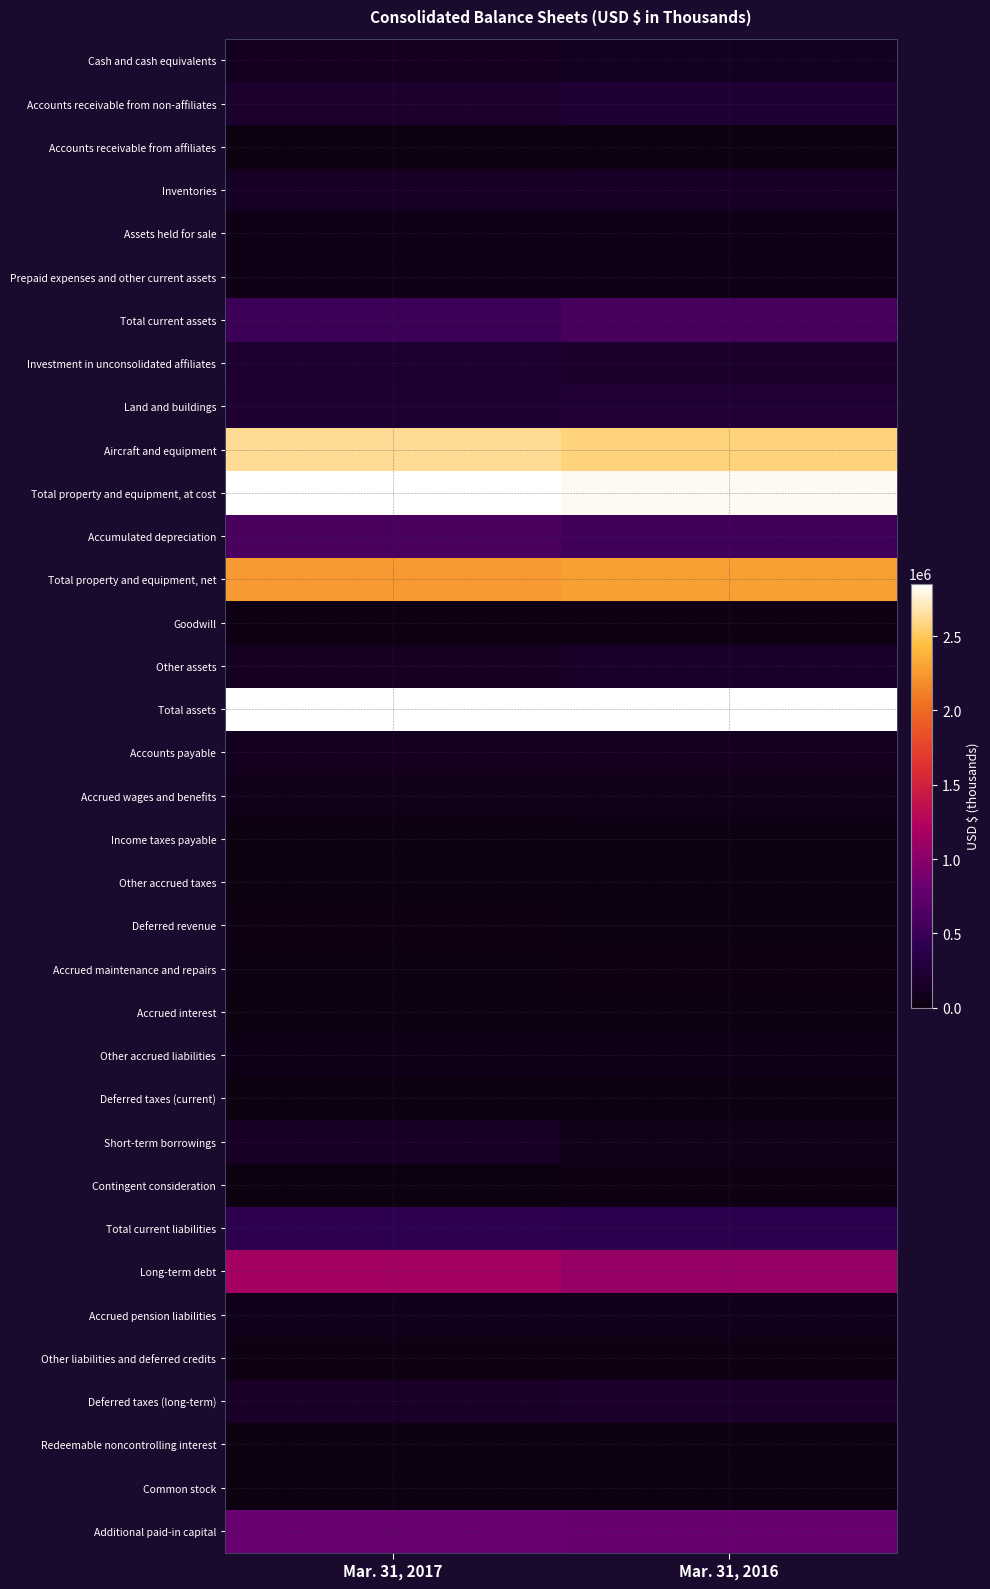

At which category is the sum across all series the highest?

Mar. 31, 2016